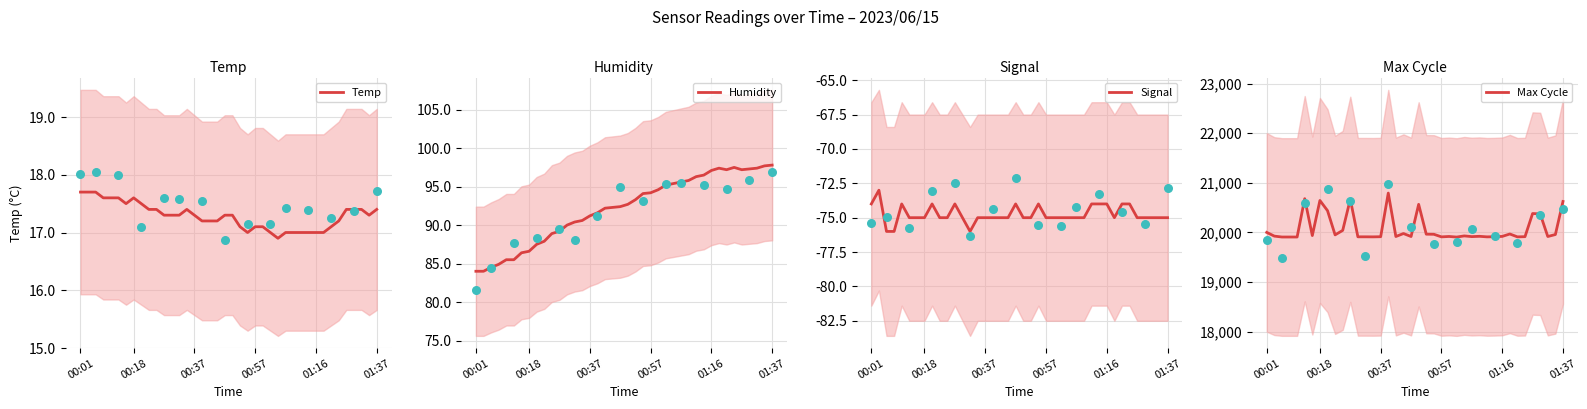

Which series reaches the minimum Y coordinate?

Signal